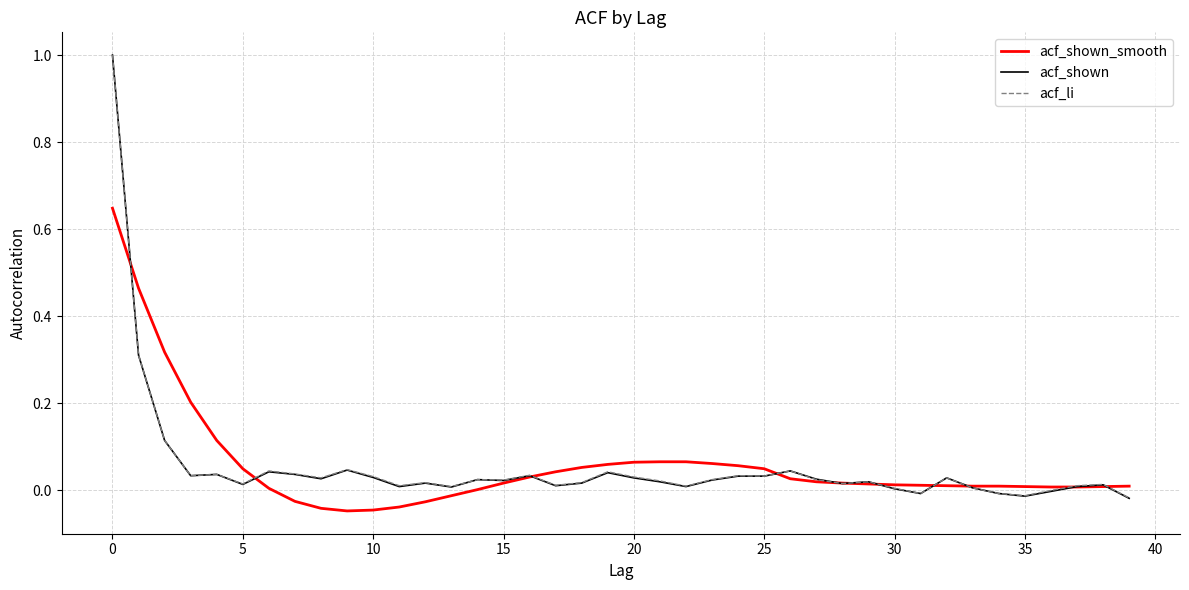

Which series ends up on top after the final intersection of acf_shown_smooth and acf_li?

acf_shown_smooth